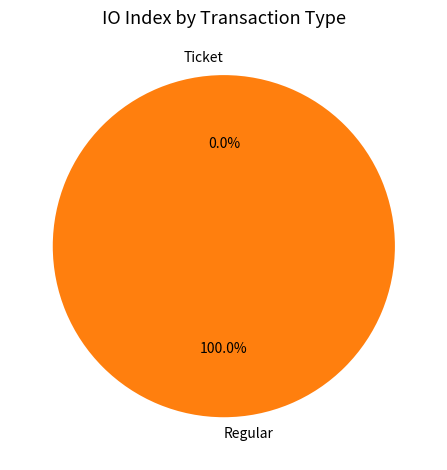

Is there a majority slice in this chart?

Yes